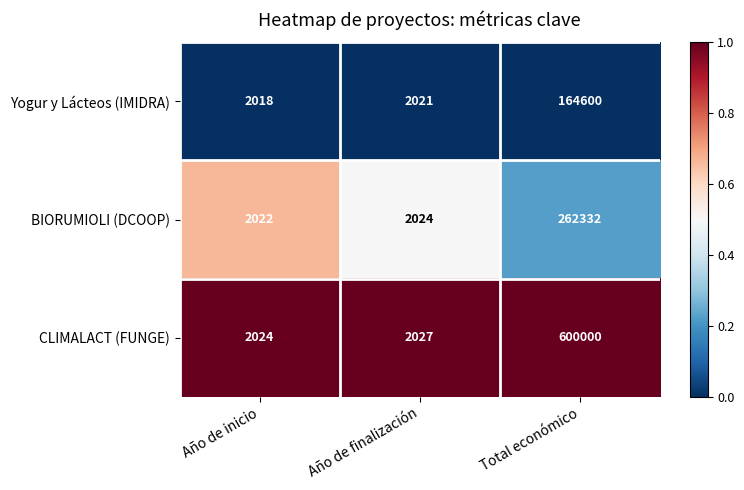

The CLIMALACT (FUNGE) series shows 2694 at Año de finalización. True or false?

False